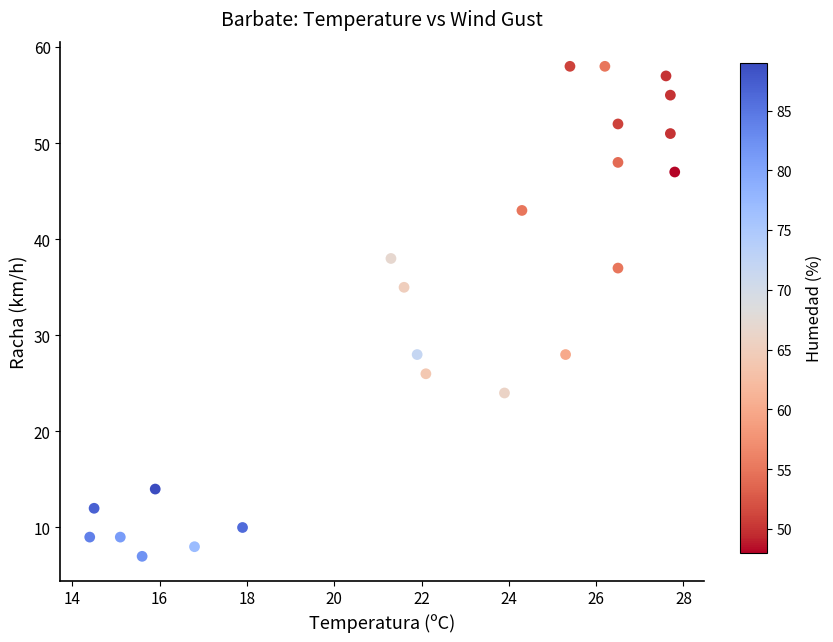

What is the range of Y values (max minus min)?

51